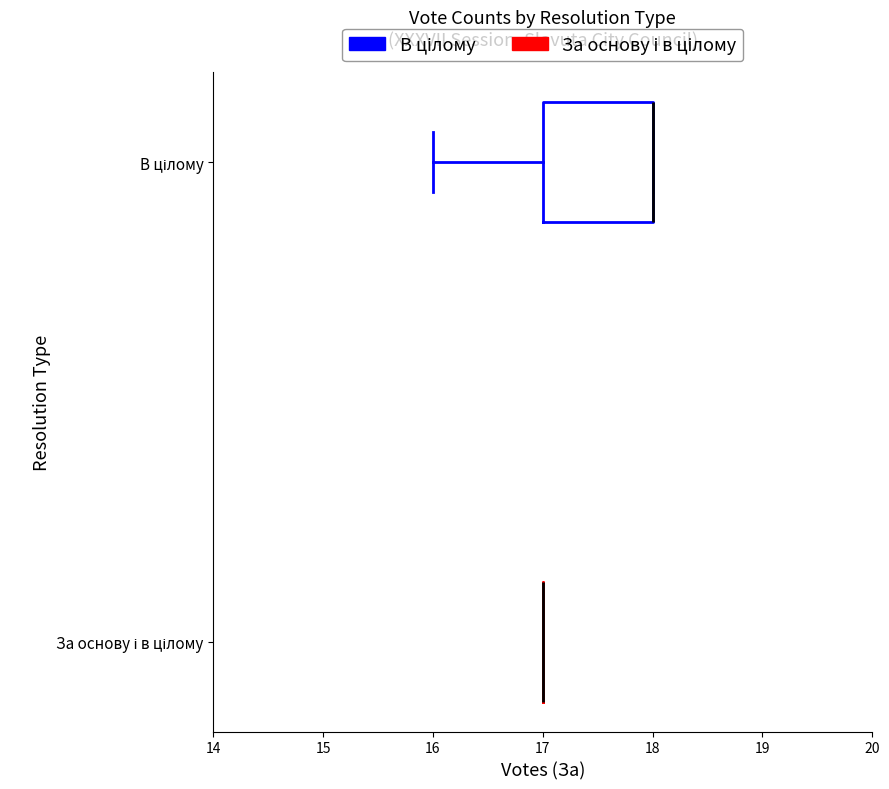

Reading bottom to top, transcribe this box plot: for each box, give where its median line is, the range the box spans, and where its two whiskers end, as read against the x-axis. The values are not printed on the chart, so give them approximately, as read against the axis.

За основу і в цілому: box collapsed to a line at 17, whiskers 17 to 17
В цілому: median 18 (drawn on the box's right edge), box 17 to 18, whiskers 16 to 18